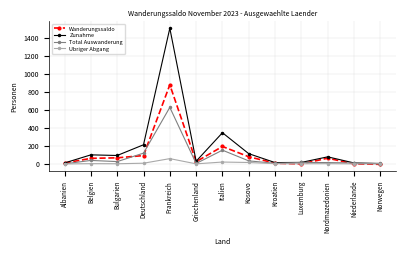

What is the maximum value for Total Auswanderung?

629